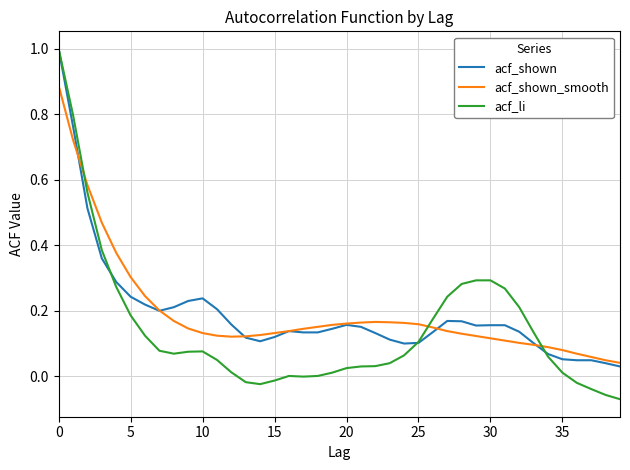

Which series has the widest spread of values?

acf_li